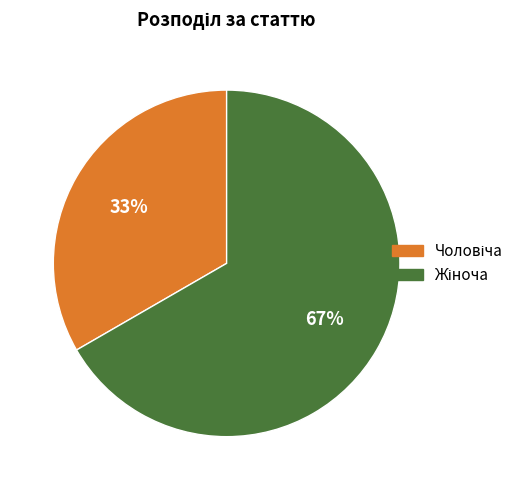

To the nearest percent, what is the average slice percentage?

50%